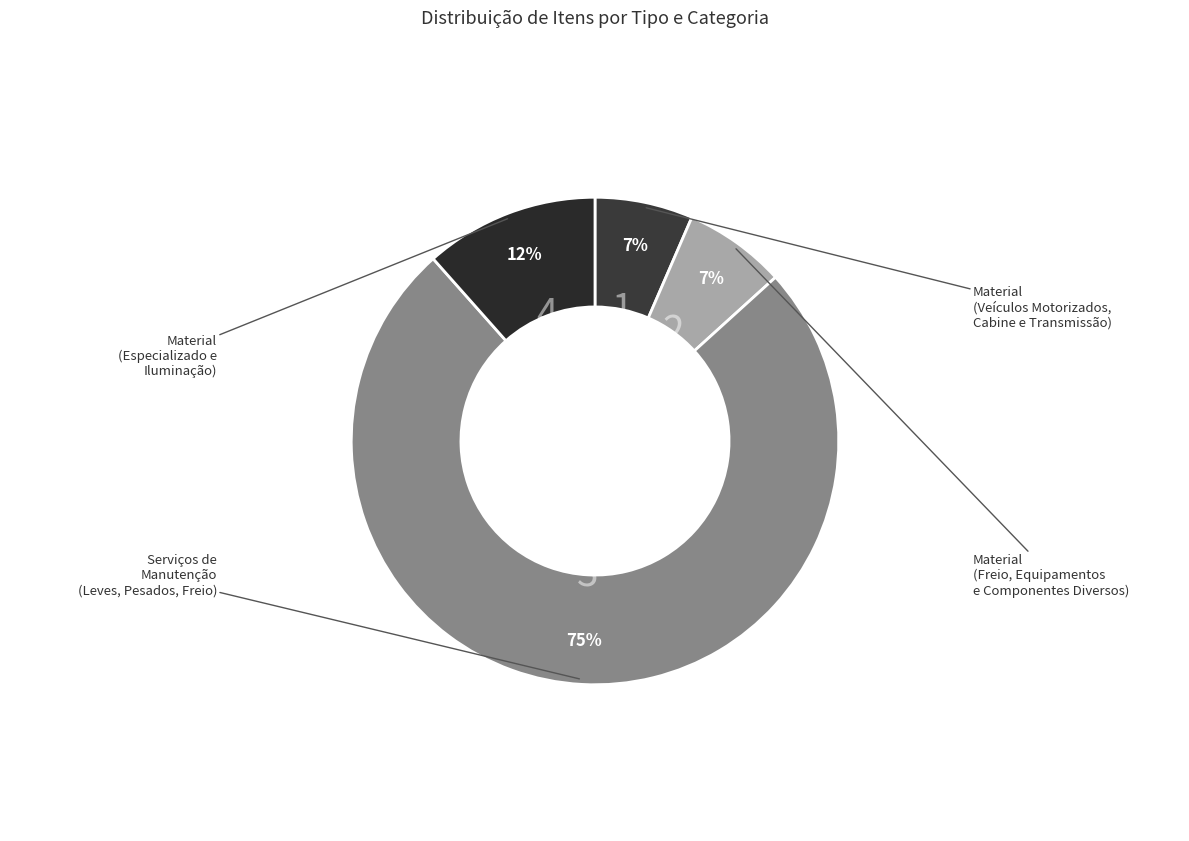

Count the number of slices in the pie.

4